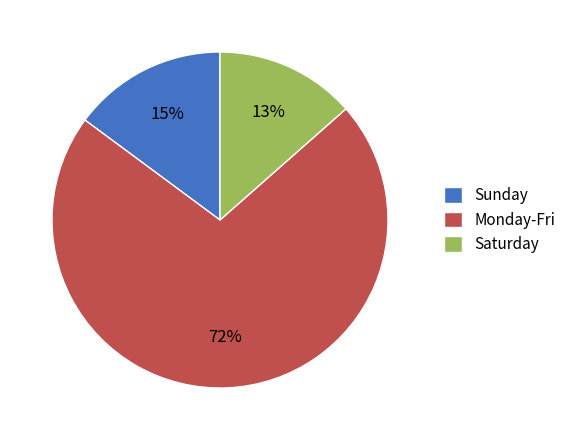

Which has a higher value, Saturday or Sunday?

Sunday